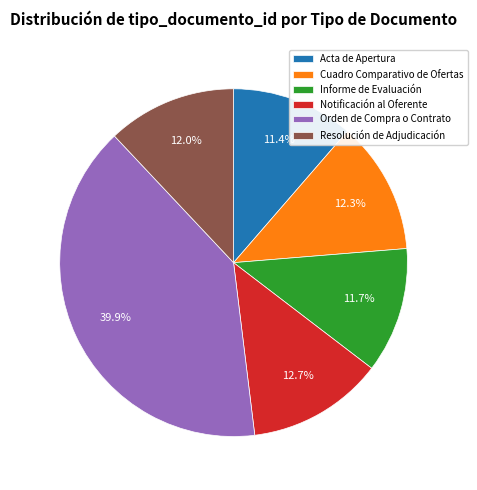

What is the ratio of the value at Notificación al Oferente to the value at Orden de Compra o Contrato?

0.3